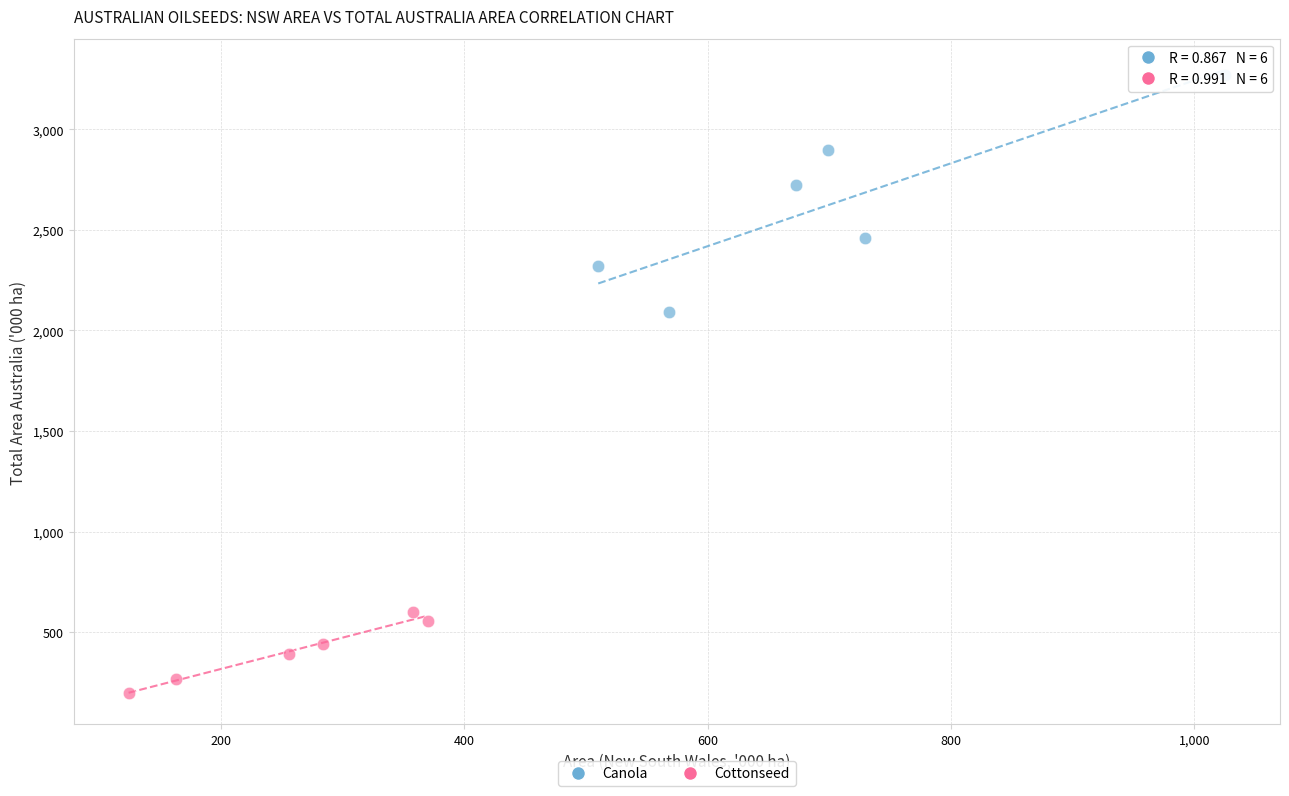

Which series contains the lowest Y value?

Cottonseed